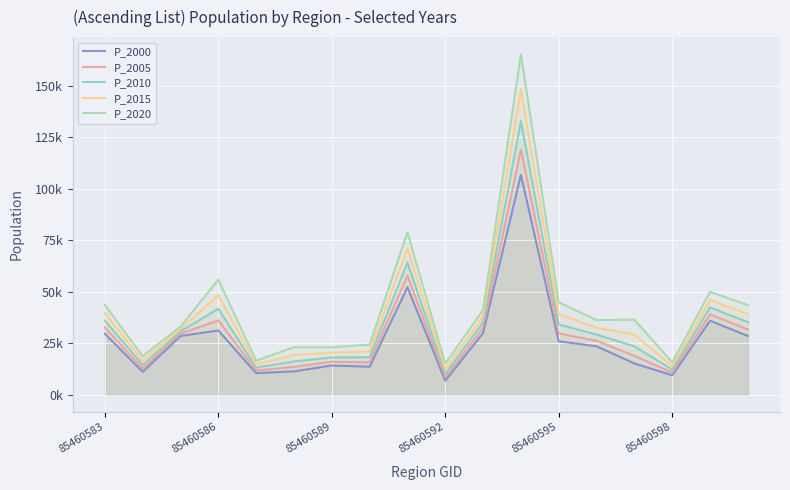

Between 15 and 13, which is larger?

13